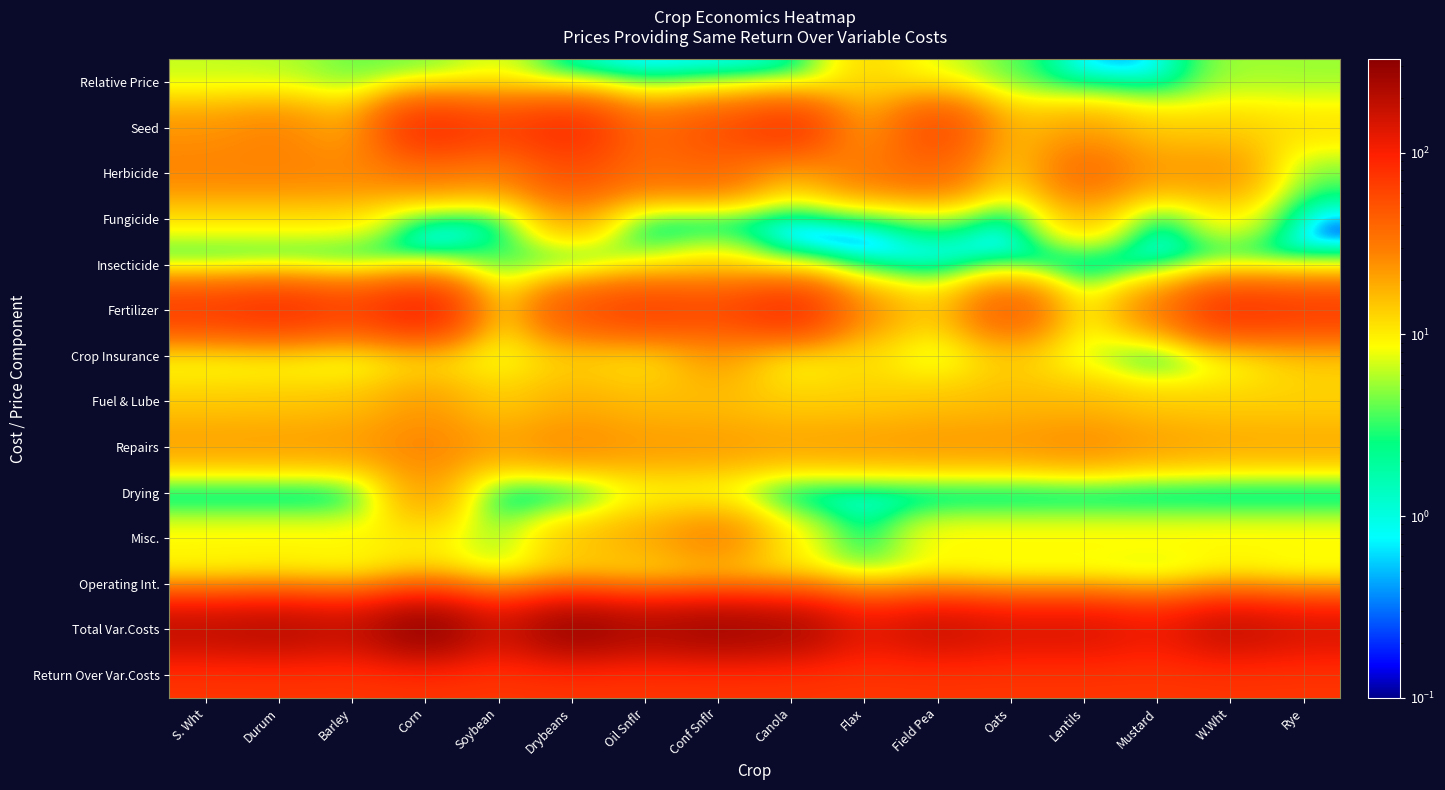

Reading left to right, transcribe all the data shown in this chart.

Relative Price: S. Wht=6.3	Durum=5.9	Barley=4.0	Corn=3.5	Soybean=7.3	Drybeans=0.2	Oil Snflr=0.1	Conf Snflr=0.2	Canola=0.2	Flax=12.7	Field Pea=6.8	Oats=3.8	Lentils=0.2	Mustard=0.2	W.Wht=5.5	Rye=5.2
Seed: S. Wht=23.8	Durum=28.8	Barley=17.6	Corn=87.0	Soybean=65.8	Drybeans=86.6	Oil Snflr=37.6	Conf Snflr=54.4	Canola=79.0	Flax=18.0	Field Pea=60.0	Oats=16.0	Lentils=21.0	Mustard=13.7	W.Wht=13.2	Rye=12.0
Herbicide: S. Wht=28.7	Durum=28.7	Barley=27.9	Corn=31.6	Soybean=27.2	Drybeans=54.7	Oil Snflr=37.2	Conf Snflr=40.2	Canola=15.6	Flax=33.6	Field Pea=39.7	Oats=12.3	Lentils=39.2	Mustard=22.6	W.Wht=24.6	Rye=4.0
Fungicide: S. Wht=10.5	Durum=10.5	Barley=10.5	Corn=0.0	Soybean=0.0	Drybeans=20.0	Oil Snflr=0.0	Conf Snflr=0.0	Canola=0.0	Flax=0.0	Field Pea=3.0	Oats=0.0	Lentils=16.0	Mustard=0.0	W.Wht=10.0	Rye=0.0
Insecticide: S. Wht=0.0	Durum=0.0	Barley=0.0	Corn=0.0	Soybean=4.0	Drybeans=0.0	Oil Snflr=5.0	Conf Snflr=10.0	Canola=0.0	Flax=0.0	Field Pea=0.0	Oats=0.0	Lentils=0.0	Mustard=0.0	W.Wht=0.0	Rye=0.0
Fertilizer: S. Wht=73.2	Durum=85.3	Barley=66.8	Corn=103.4	Soybean=7.8	Drybeans=53.4	Oil Snflr=68.1	Conf Snflr=59.9	Canola=87.9	Flax=24.6	Field Pea=13.3	Oats=48.9	Lentils=7.2	Mustard=31.1	W.Wht=83.3	Rye=73.2
Crop Insurance: S. Wht=6.5	Durum=6.8	Barley=5.4	Corn=9.8	Soybean=7.7	Drybeans=12.5	Oil Snflr=9.0	Conf Snflr=21.5	Canola=6.5	Flax=11.5	Field Pea=6.0	Oats=13.5	Lentils=7.0	Mustard=0.0	W.Wht=6.5	Rye=13.0
Fuel & Lube: S. Wht=14.1	Durum=14.4	Barley=15.3	Corn=22.1	Soybean=13.4	Drybeans=18.3	Oil Snflr=16.1	Conf Snflr=15.7	Canola=13.4	Flax=13.5	Field Pea=15.0	Oats=16.2	Lentils=16.2	Mustard=13.7	W.Wht=13.1	Rye=13.1
Repairs: S. Wht=21.9	Durum=22.1	Barley=22.6	Corn=28.6	Soybean=21.3	Drybeans=26.5	Oil Snflr=22.5	Conf Snflr=22.3	Canola=21.1	Flax=22.1	Field Pea=23.2	Oats=23.3	Lentils=26.4	Mustard=21.8	W.Wht=20.0	Rye=19.8
Drying: S. Wht=0.0	Durum=0.0	Barley=0.0	Corn=22.6	Soybean=0.0	Drybeans=0.0	Oil Snflr=8.0	Conf Snflr=7.2	Canola=0.0	Flax=0.0	Field Pea=0.0	Oats=0.0	Lentils=0.0	Mustard=0.0	W.Wht=0.0	Rye=0.0
Misc.: S. Wht=10.0	Durum=10.0	Barley=10.0	Corn=10.0	Soybean=5.5	Drybeans=15.5	Oil Snflr=20.0	Conf Snflr=30.0	Canola=10.0	Flax=2.0	Field Pea=10.0	Oats=10.0	Lentils=10.0	Mustard=10.0	W.Wht=10.0	Rye=10.0
Operating Int.: S. Wht=7.1	Durum=7.8	Barley=6.6	Corn=11.8	Soybean=5.7	Drybeans=10.8	Oil Snflr=8.4	Conf Snflr=9.8	Canola=8.8	Flax=4.7	Field Pea=6.4	Oats=5.3	Lentils=5.4	Mustard=4.2	W.Wht=6.8	Rye=5.4
Total Var.Costs: S. Wht=195.7	Durum=214.4	Barley=182.7	Corn=327.0	Soybean=158.5	Drybeans=298.2	Oil Snflr=231.8	Conf Snflr=270.9	Canola=242.2	Flax=130.0	Field Pea=176.5	Oats=145.4	Lentils=148.4	Mustard=117.2	W.Wht=187.5	Rye=150.5
Return Over Var.Costs: S. Wht=73.9	Durum=73.9	Barley=73.9	Corn=73.9	Soybean=73.9	Drybeans=73.9	Oil Snflr=73.9	Conf Snflr=73.9	Canola=73.9	Flax=73.9	Field Pea=73.9	Oats=73.9	Lentils=73.9	Mustard=73.9	W.Wht=73.9	Rye=73.9